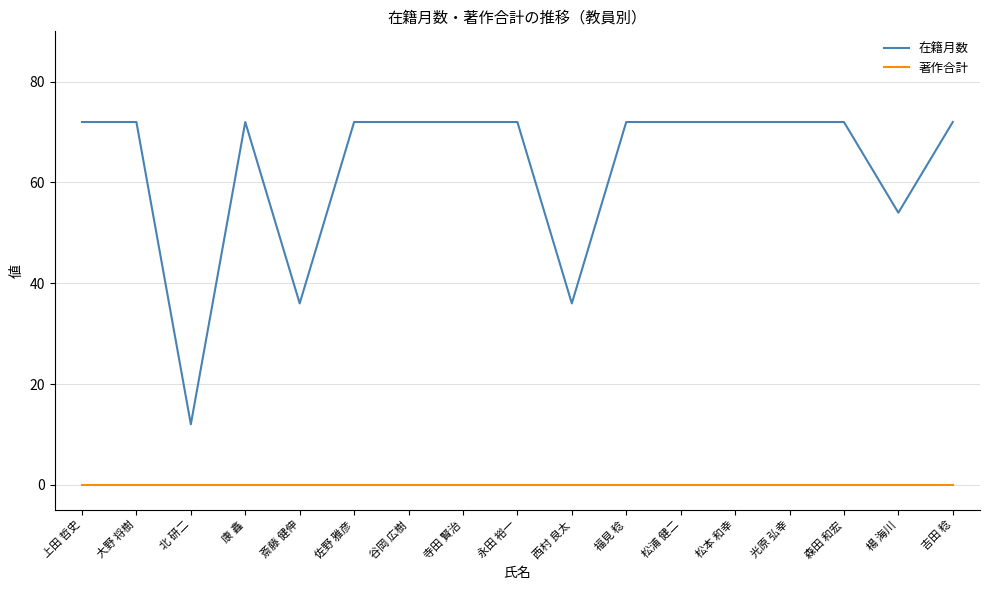

Rank the series by their maximum value, from lowest to highest.

著作合計, 在籍月数